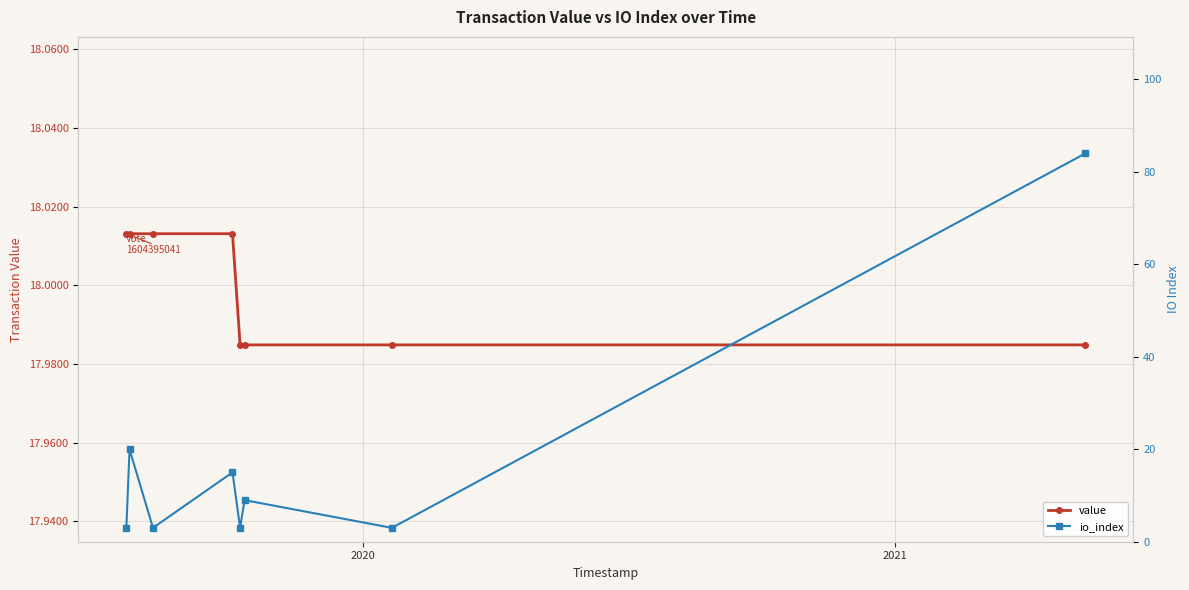

True or false: io_index and value intersect in this chart.

True